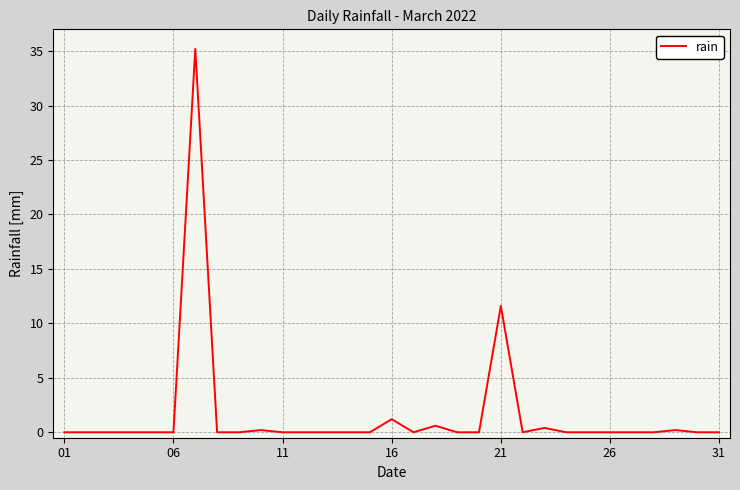

True or false: there are more than 2 points higher than both neighbors.

True